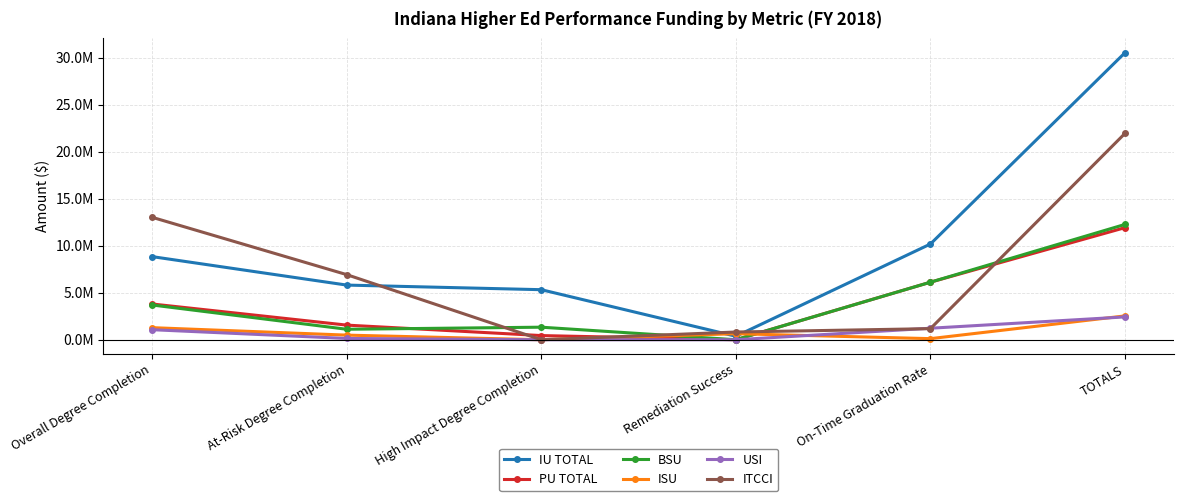

What are all the series names shown in the legend?

IU TOTAL, PU TOTAL, BSU, ISU, USI, ITCCI